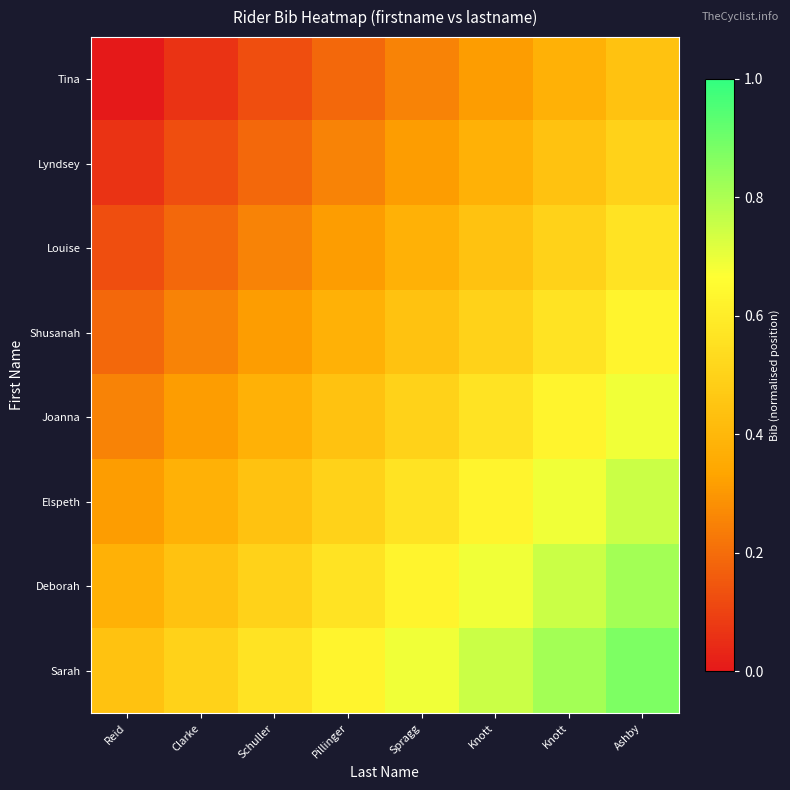

Which has a higher value, Knott or Clarke?

Knott